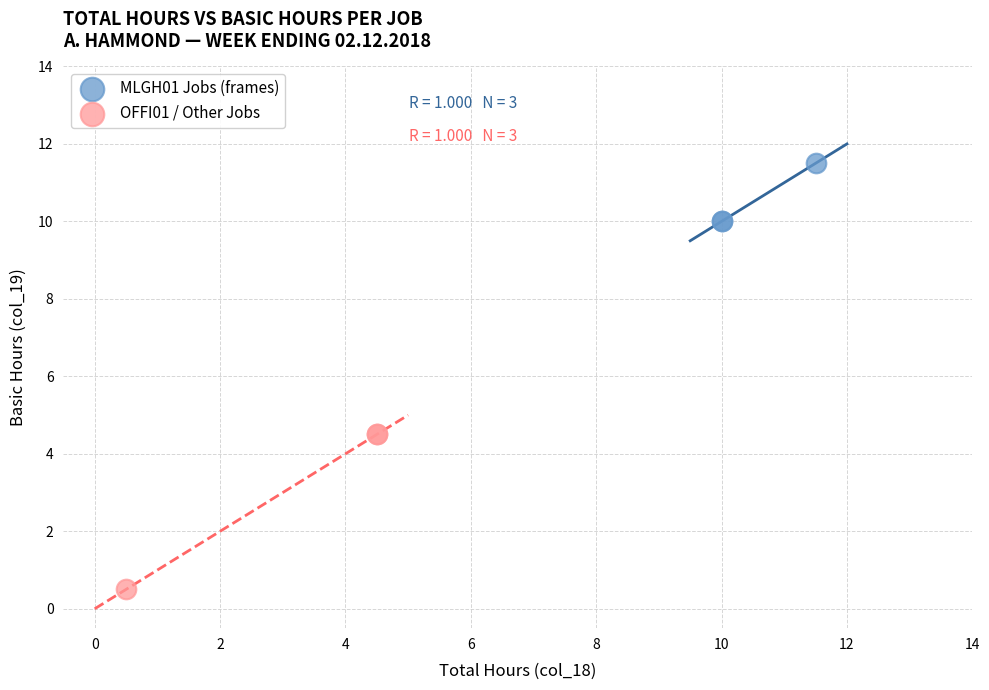

Which series contains the highest Y value?

MLGH01 Jobs (frames)